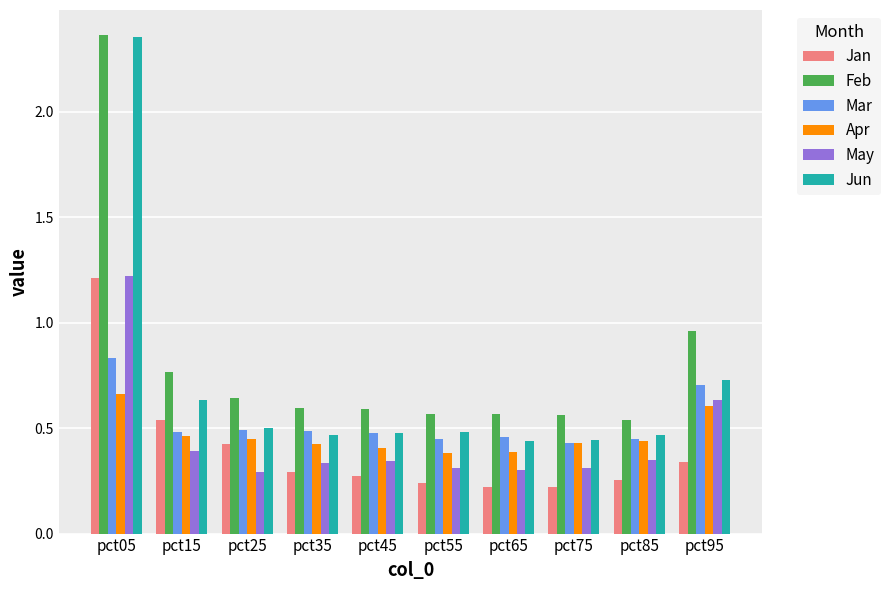

What is the total value across all series at pct25?

2.8